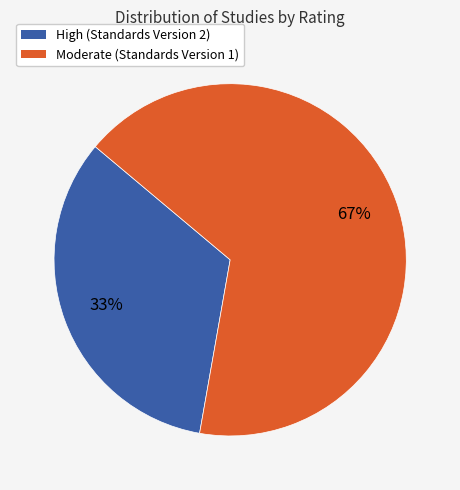

How many segments does this pie chart have?

2